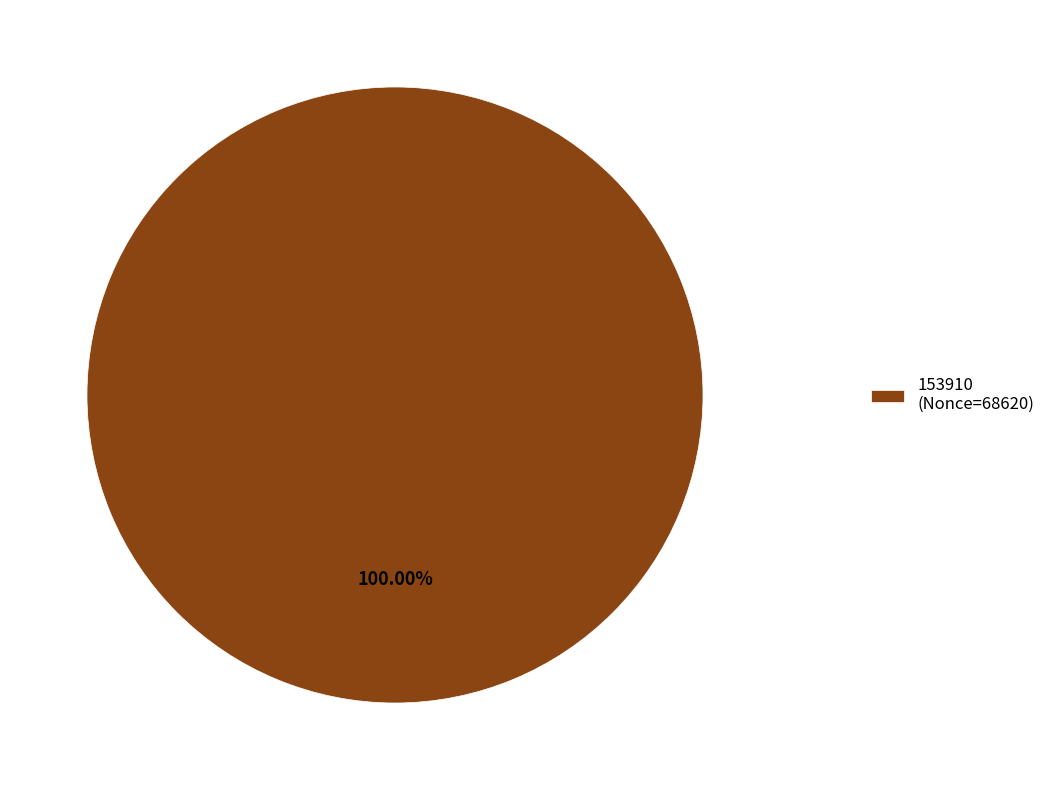

Is there any slice that represents more than half of the pie?

Yes